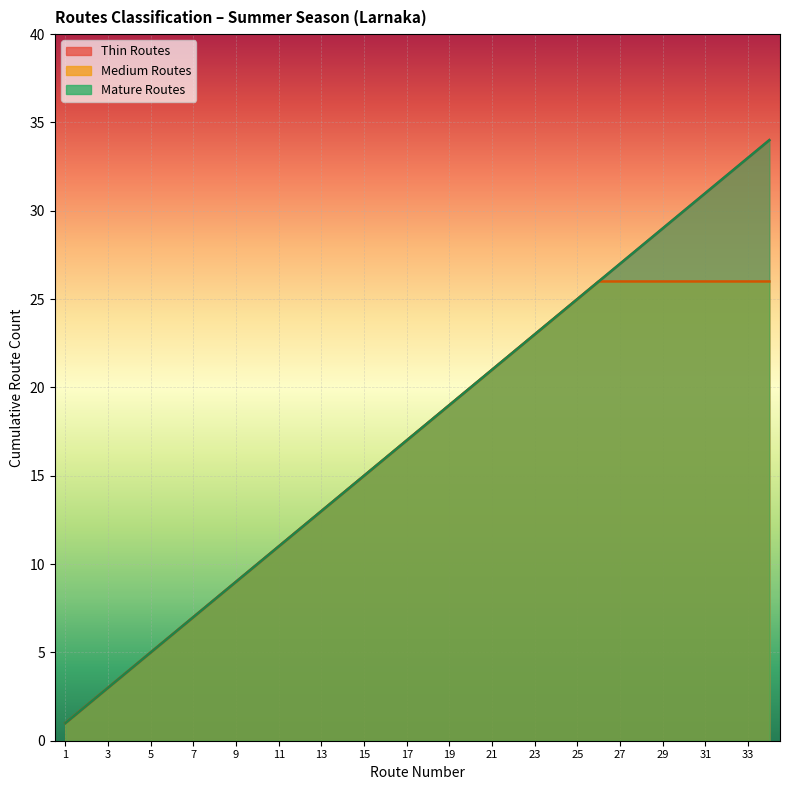

Which series has the largest total across all categories?

Thin Routes